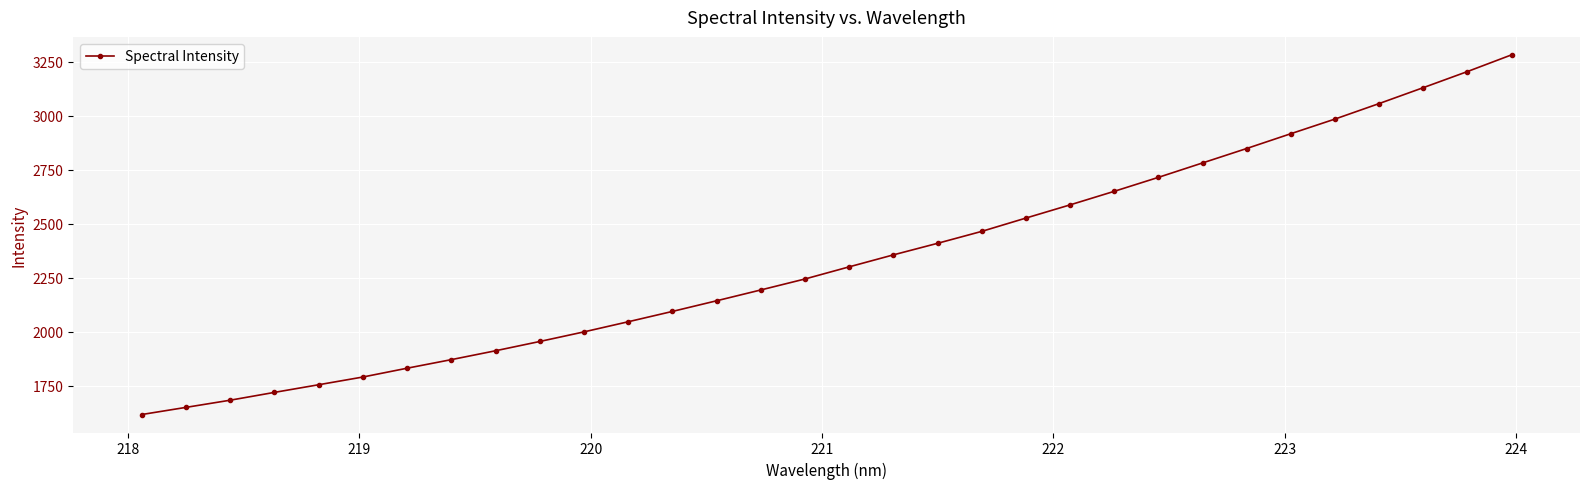

What is the greatest value displayed?

3282.3